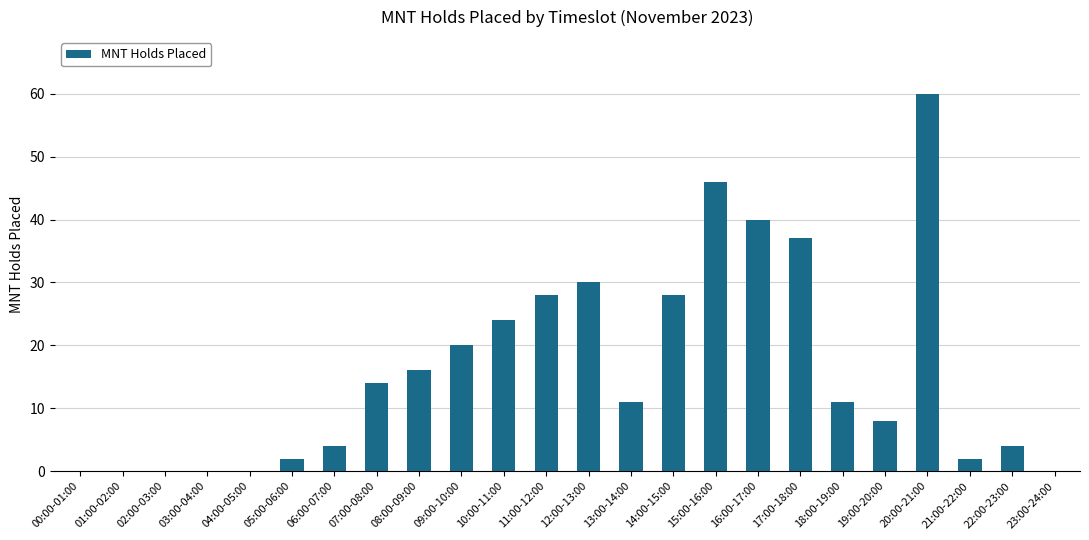

Read the value at 20:00-21:00, to the nearest 5.

60